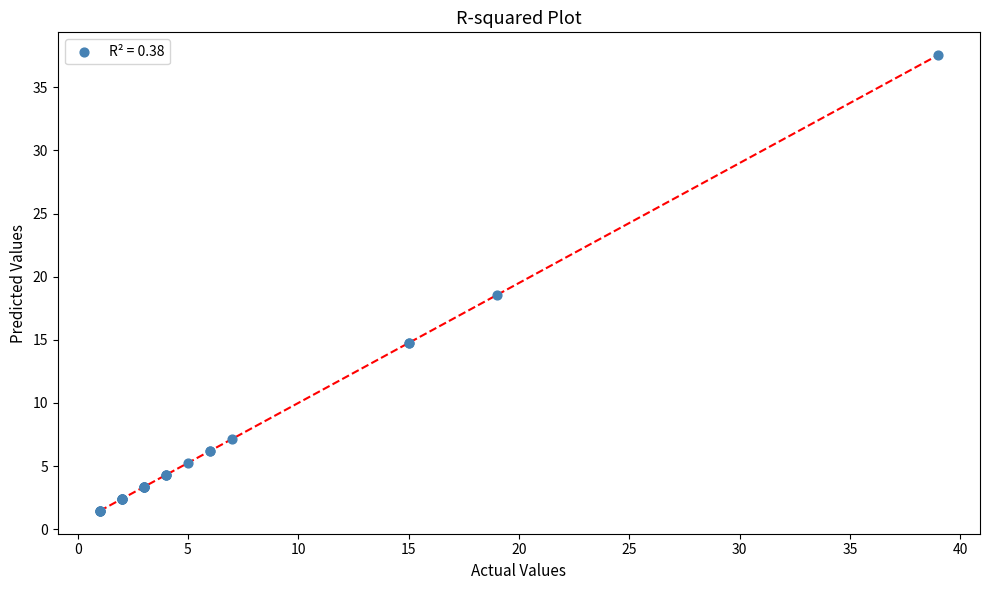

What Y value in the scatter plot is closest to 19?

18.6